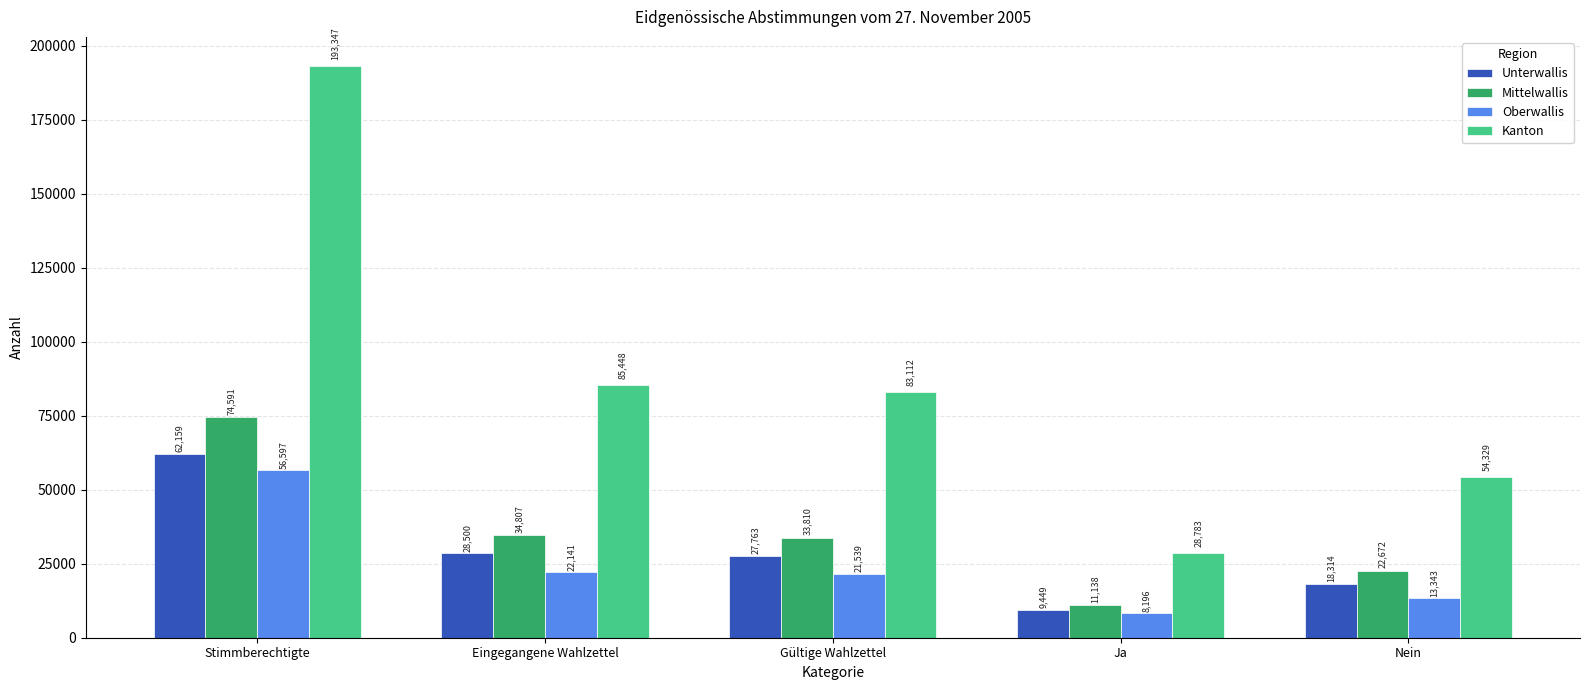

What is the average value of the Oberwallis series?

24363